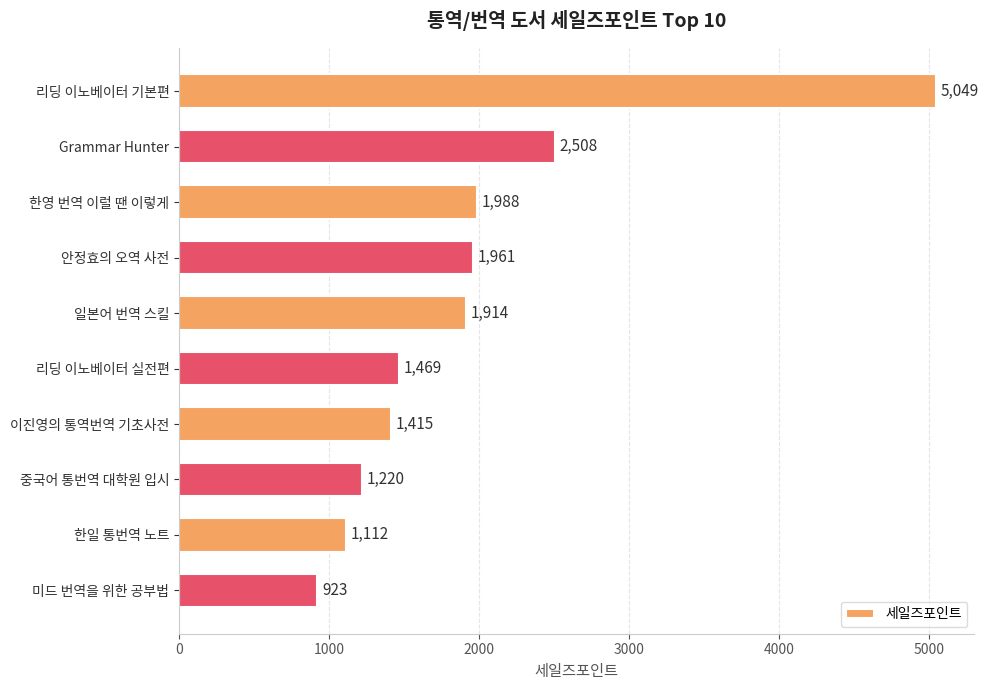

What position from the bottom is 일본어 번역 스킬?

6